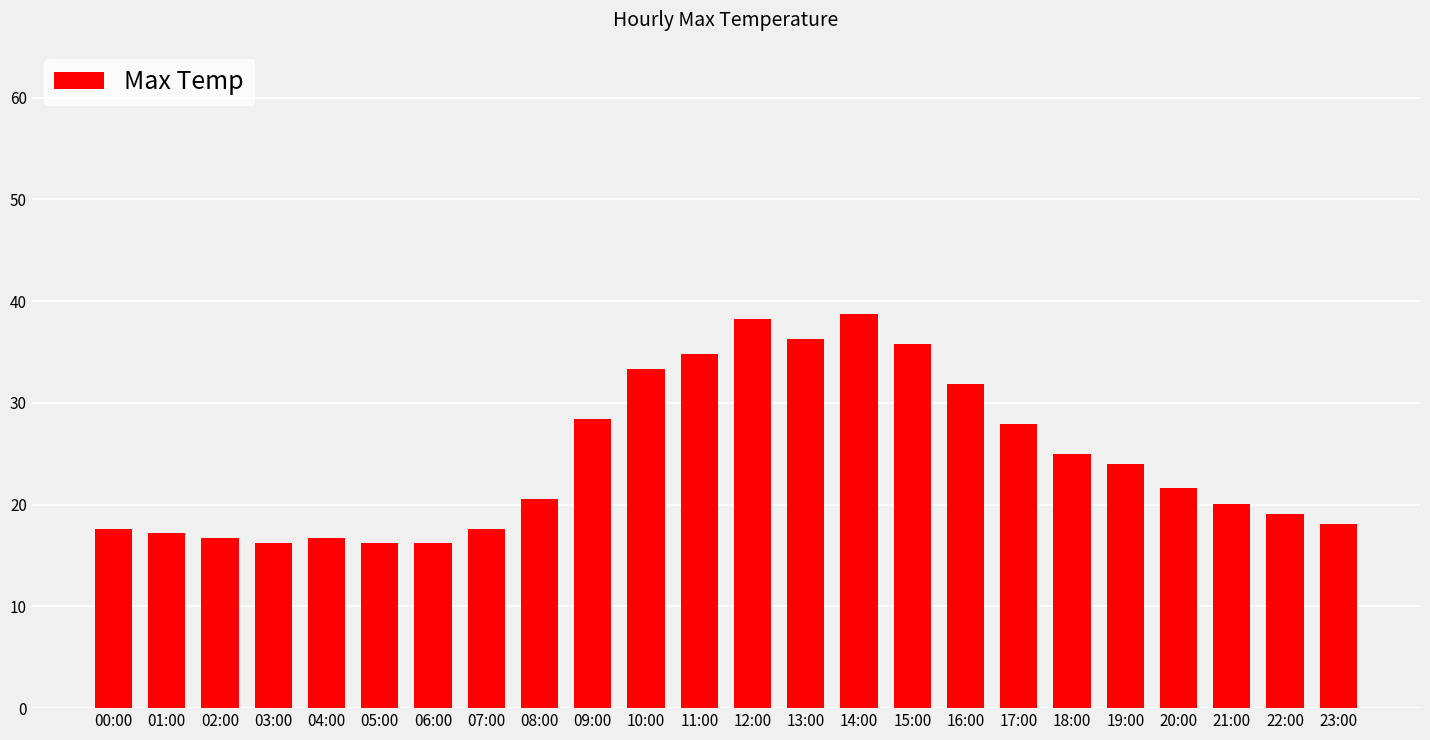

How many values are below 21?

12